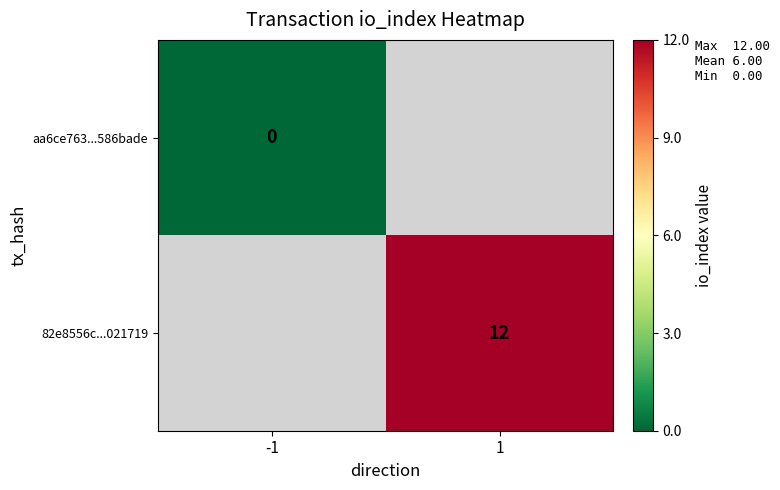

Is the value of 82e8556c...021719 at 1 greater than the value of aa6ce763...586bade at -1?

Yes